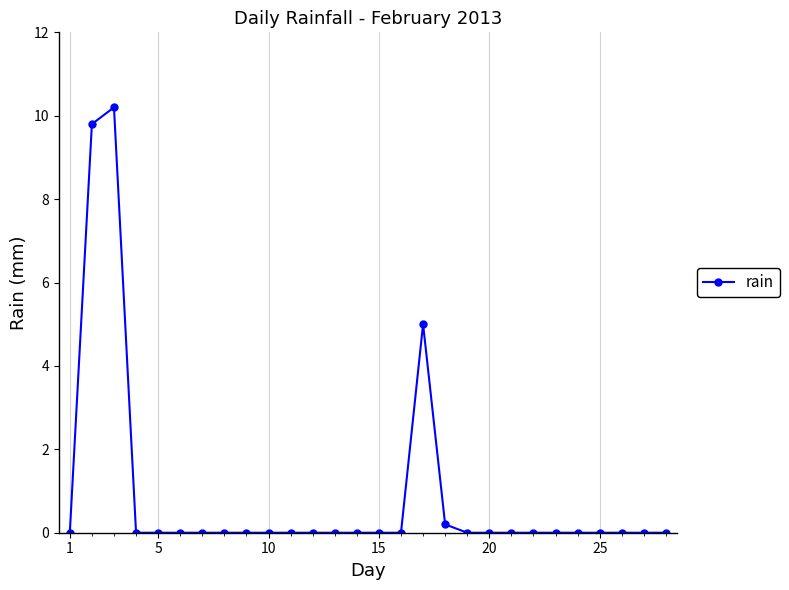

What is the difference between the maximum and minimum values?

10.2